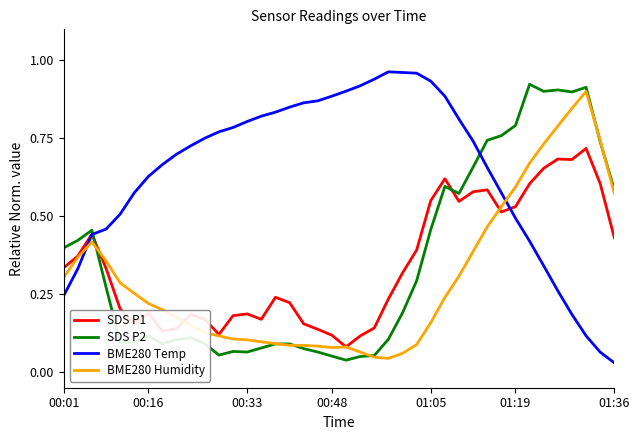

Which series has the largest total across all categories?

BME280 Temp